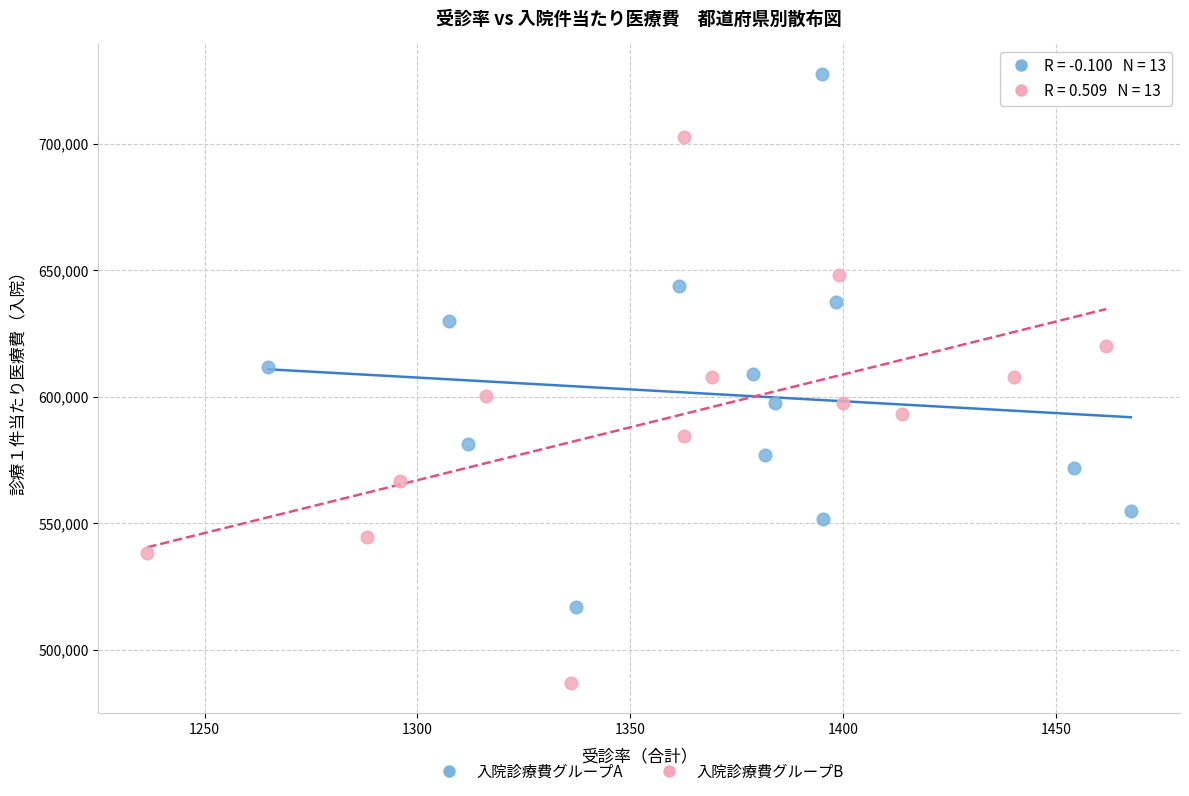

Which series contains the highest Y value?

入院診療費グループA